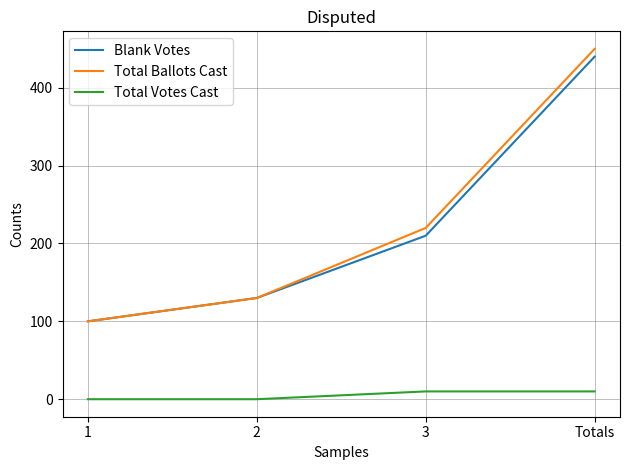

Reading left to right, transcribe all the data shown in this chart.

Blank Votes: 100	130	210	440
Total Ballots Cast: 100	130	220	450
Total Votes Cast: 0	0	10	10